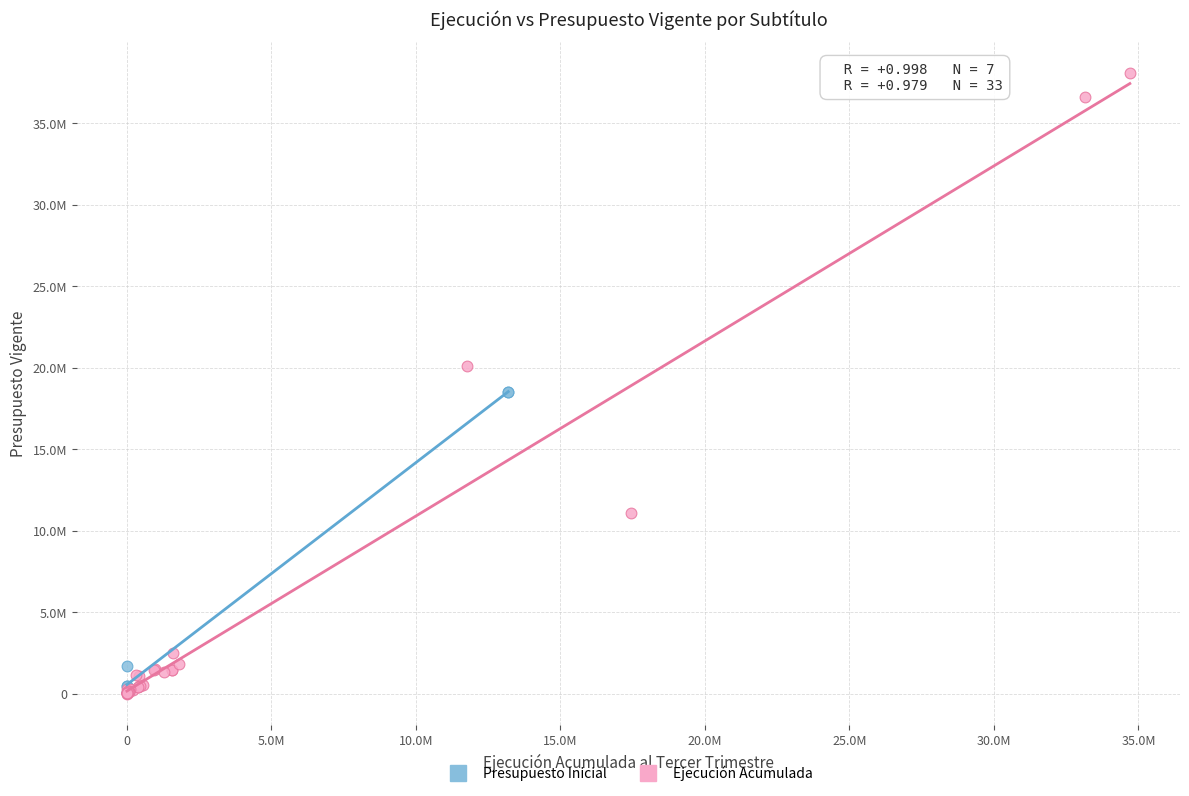

What are all the series names shown in the legend?

Presupuesto Inicial, Ejecución Acumulada